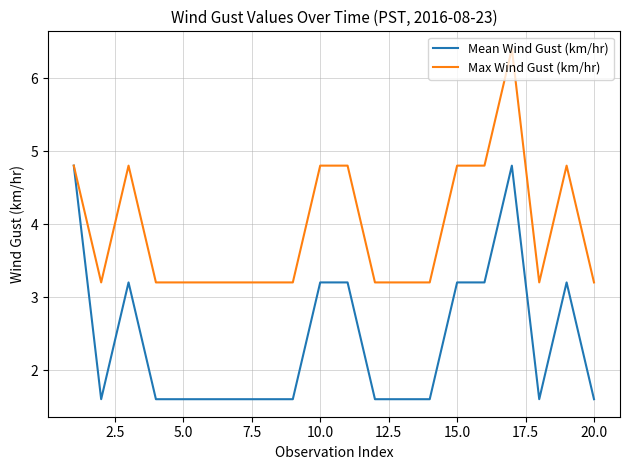

What is the maximum value for Mean Wind Gust (km/hr)?

4.8